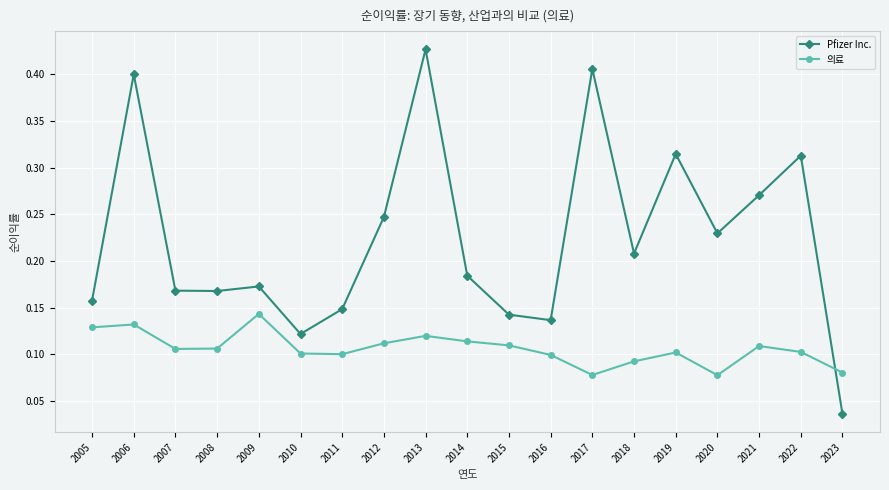

What is the sum of the Pfizer Inc. values at 2019 and 2013?

0.7